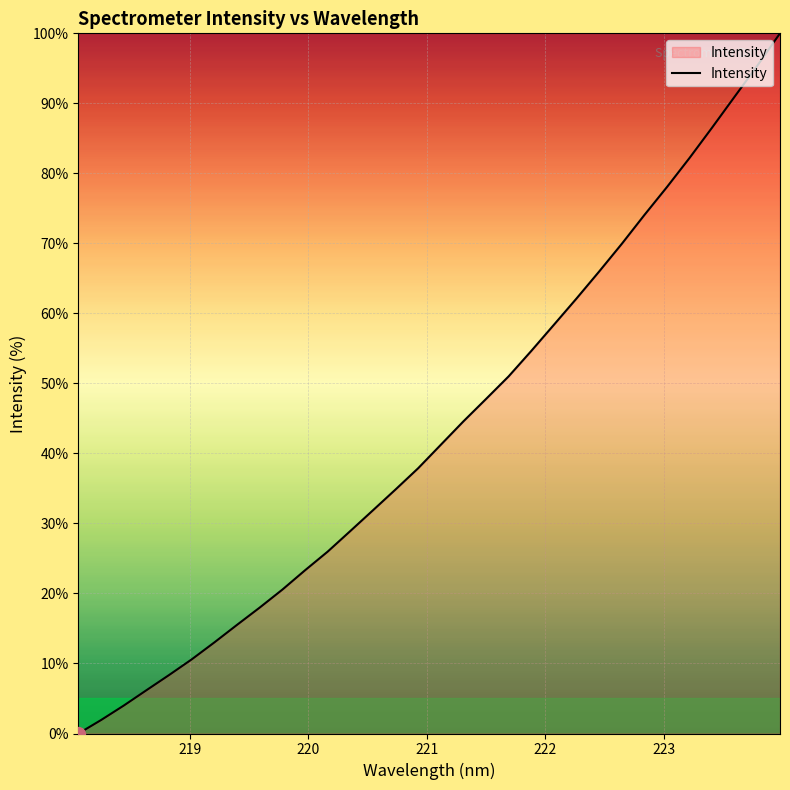

What is the difference between the maximum and minimum values?

100.0